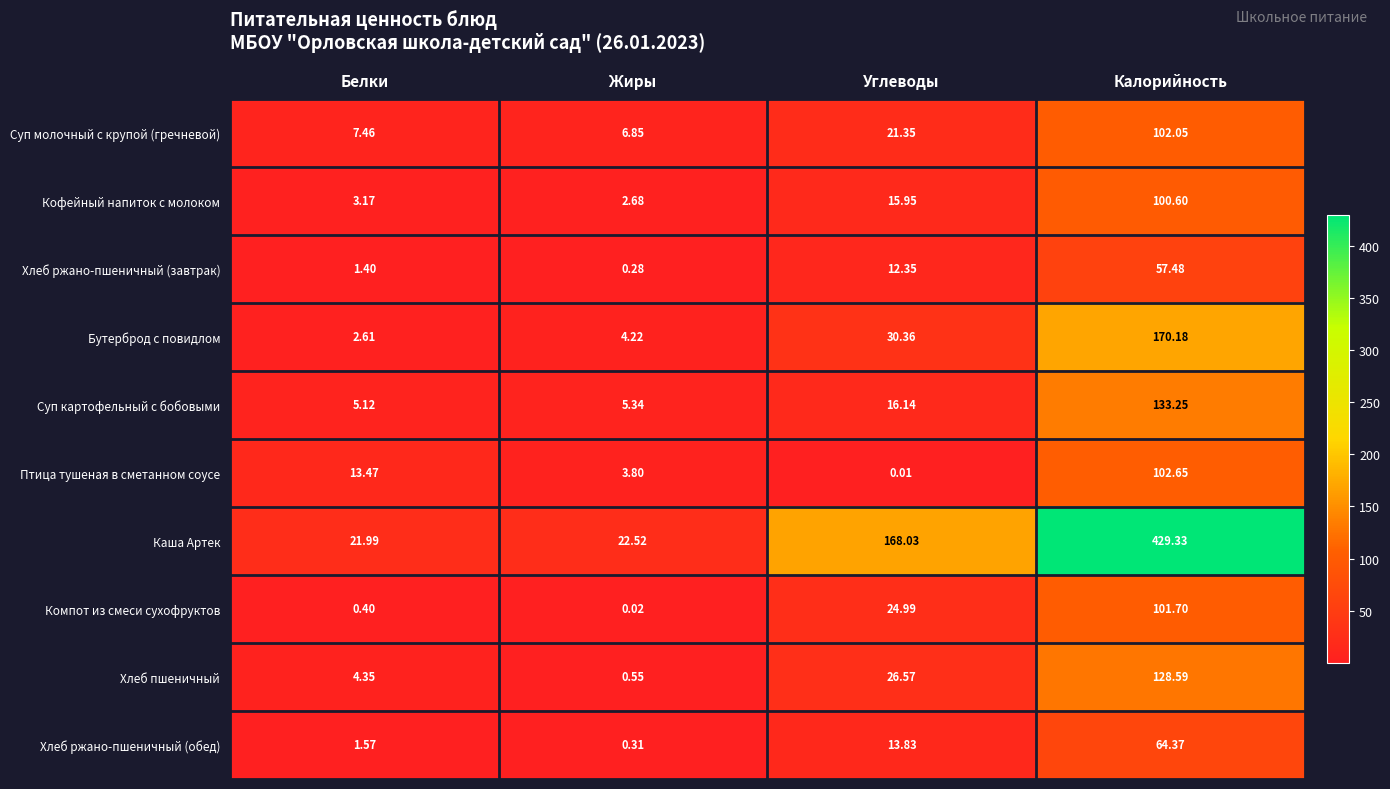

At which label is Каша Артек closest to 225?

Углеводы